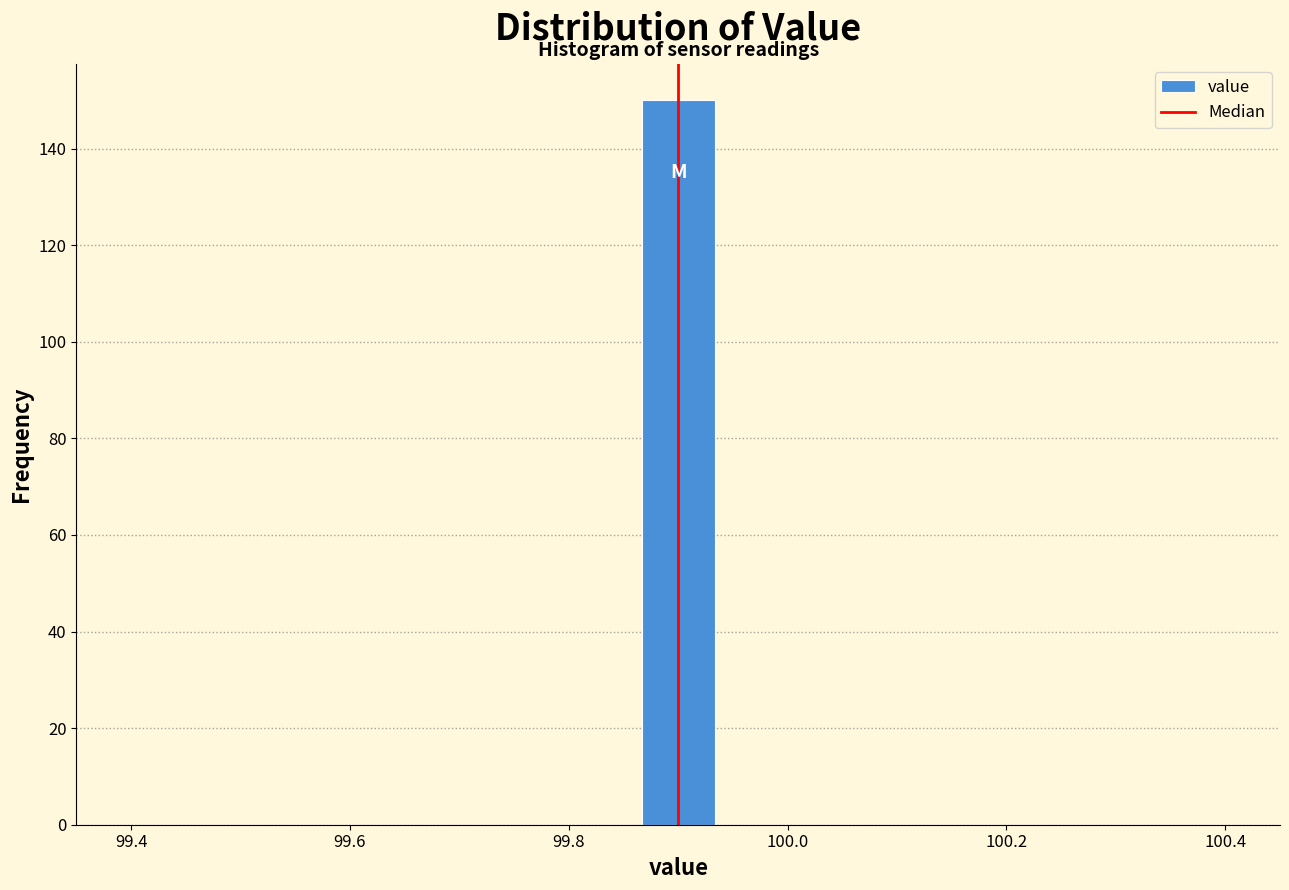

Read against the x-axis, roughly where is the centre of the tallest bar?

99.90